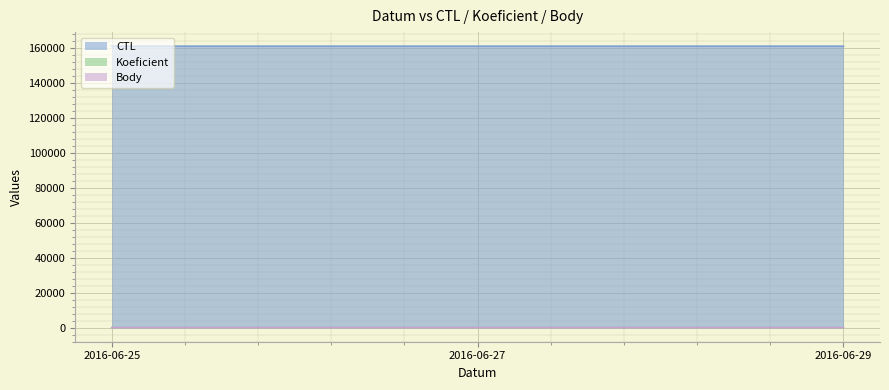

What is the difference between the maximum and minimum values in the Koeficient series?

1